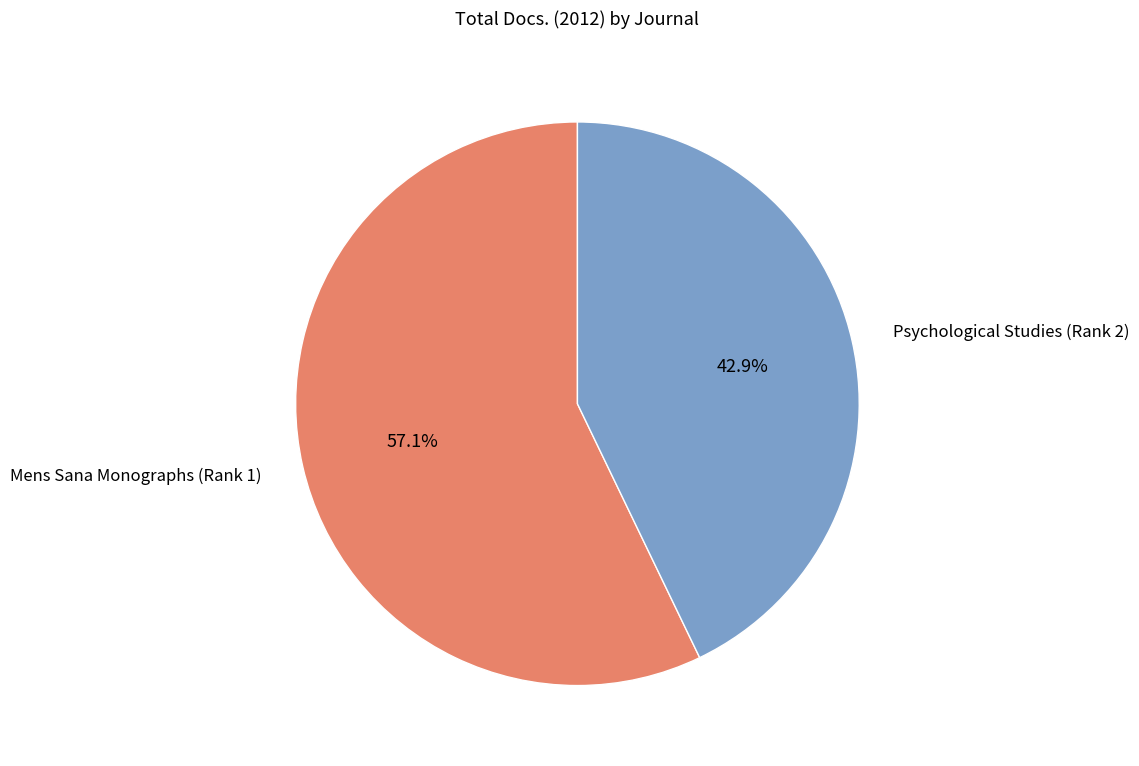

To the nearest percent, what is the average slice percentage?

50%